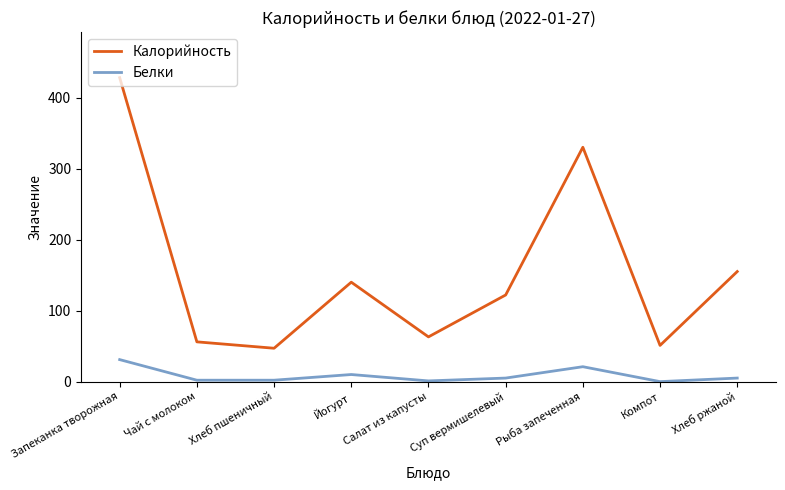

True or false: Белки and Калорийность intersect in this chart.

False